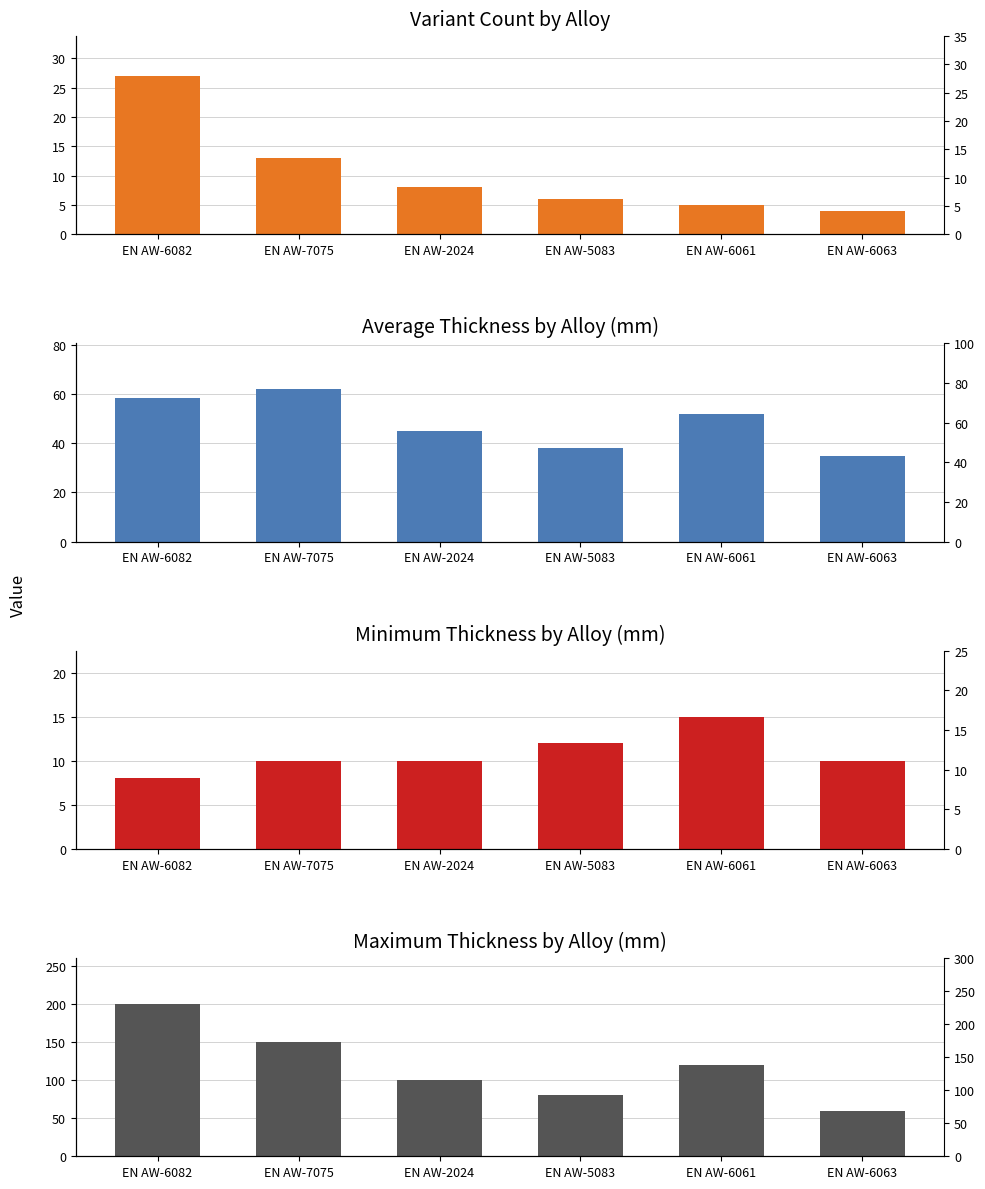

What is the smallest value displayed?

4.0